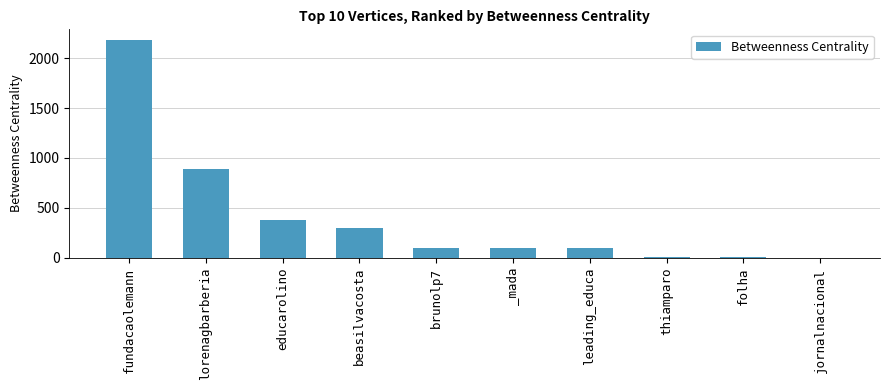

How many data points does each series have?

10